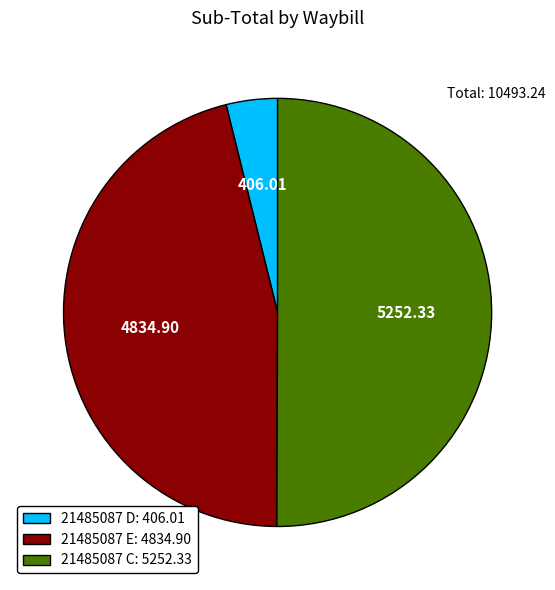

Rank the categories by value from lowest to highest.

21485087 D, 21485087 E, 21485087 C